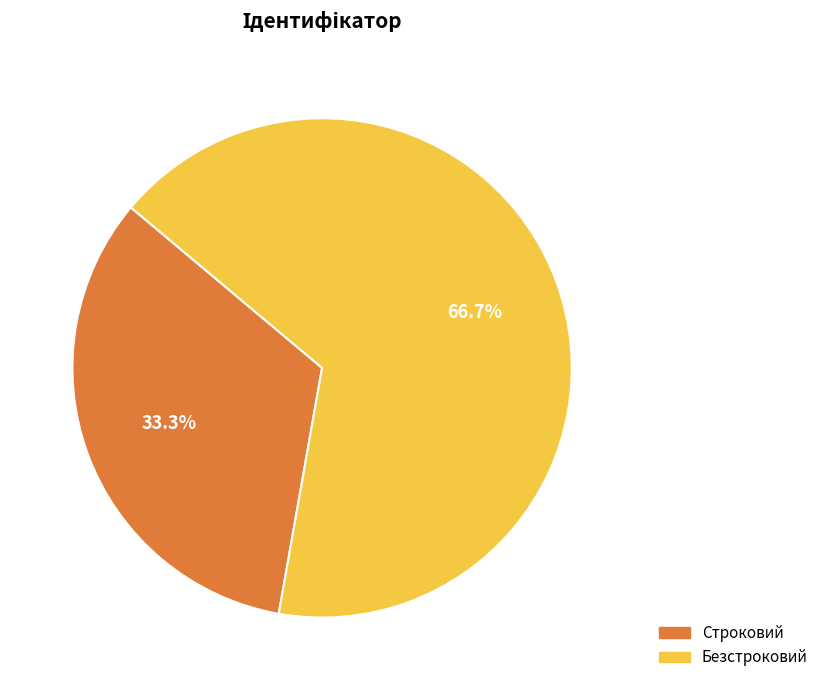

Which slice is the largest?

Безстроковий